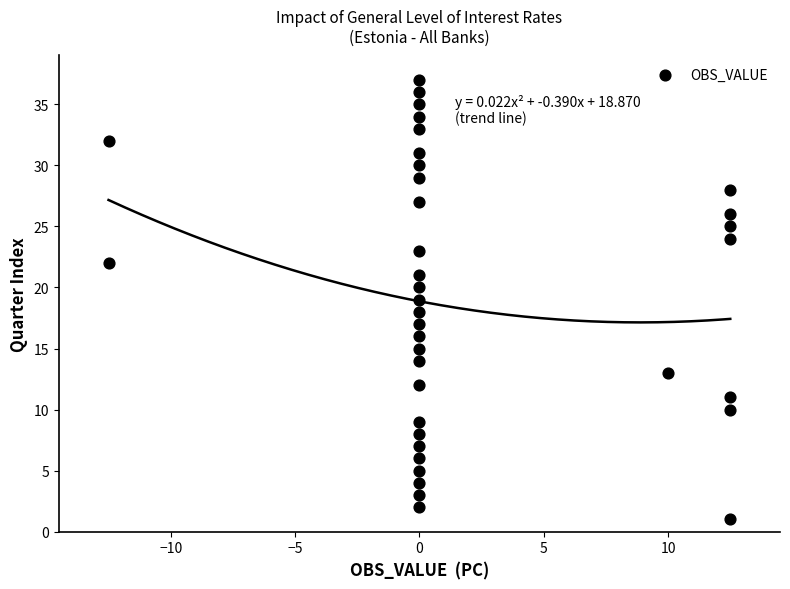

What is the range of Y values (max minus min)?

36